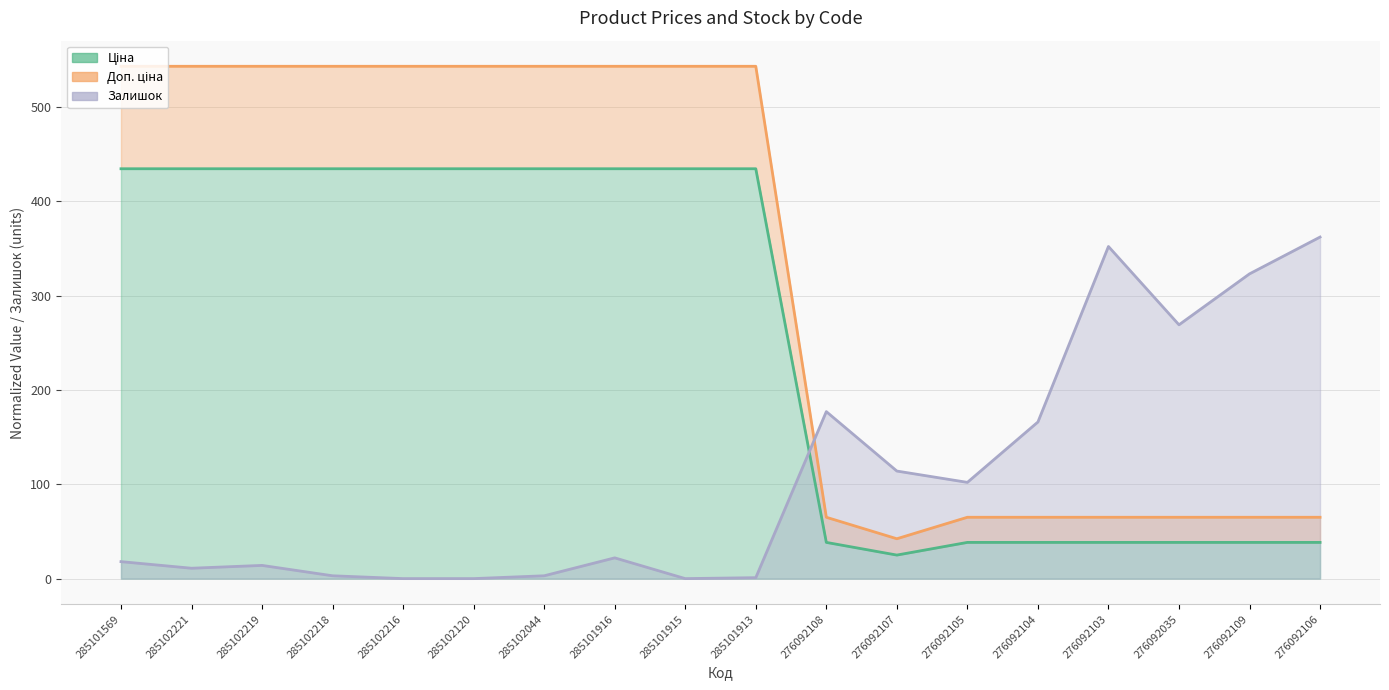

Reading left to right, list all the values displayed in this chart.

Ціна: 285101569=434.4	285102221=434.4	285102219=434.4	285102218=434.4	285102216=434.4	285102120=434.4	285102044=434.4	285101916=434.4	285101915=434.4	285101913=434.4	276092108=38.4	276092107=25.0	276092105=38.4	276092104=38.4	276092103=38.4	276092035=38.4	276092109=38.4	276092106=38.4
Доп. ціна: 285101569=543.0	285102221=543.0	285102219=543.0	285102218=543.0	285102216=543.0	285102120=543.0	285102044=543.0	285101916=543.0	285101915=543.0	285101913=543.0	276092108=65.0	276092107=42.3	276092105=65.0	276092104=65.0	276092103=65.0	276092035=65.0	276092109=65.0	276092106=65.0
Залишок: 285101569=18.0	285102221=11.0	285102219=14.0	285102218=3.0	285102216=0.0	285102120=0.0	285102044=3.0	285101916=22.0	285101915=0.0	285101913=1.0	276092108=177.0	276092107=114.0	276092105=102.0	276092104=166.0	276092103=352.0	276092035=269.0	276092109=323.0	276092106=362.0